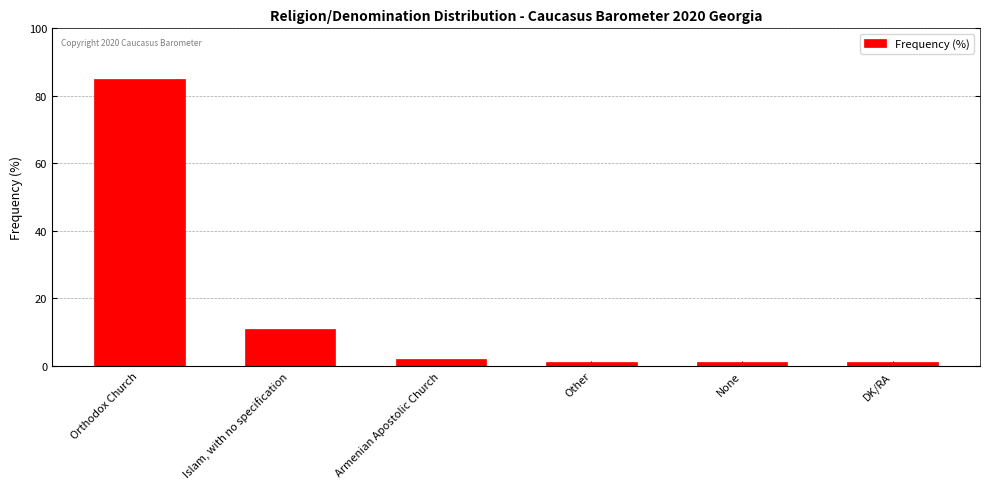

Reading right to left, transcribe all the data shown in this chart.

DK/RA=1	None=1	Other=1	Armenian Apostolic Church=2	Islam, with no specification=11	Orthodox Church=85